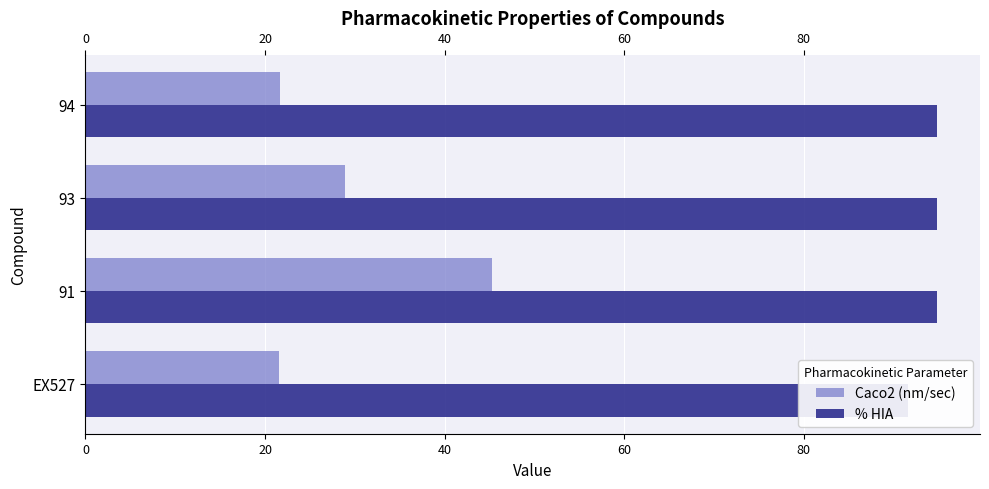

The Caco2 (nm/sec) series shows 21.6 at EX527. True or false?

True